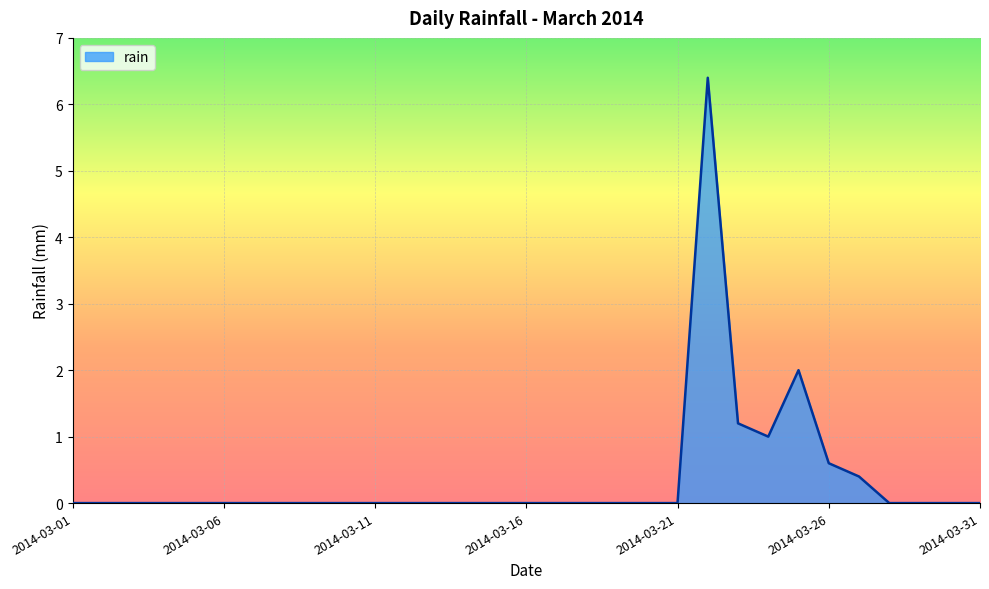

What is the difference between the maximum and minimum values?

6.4